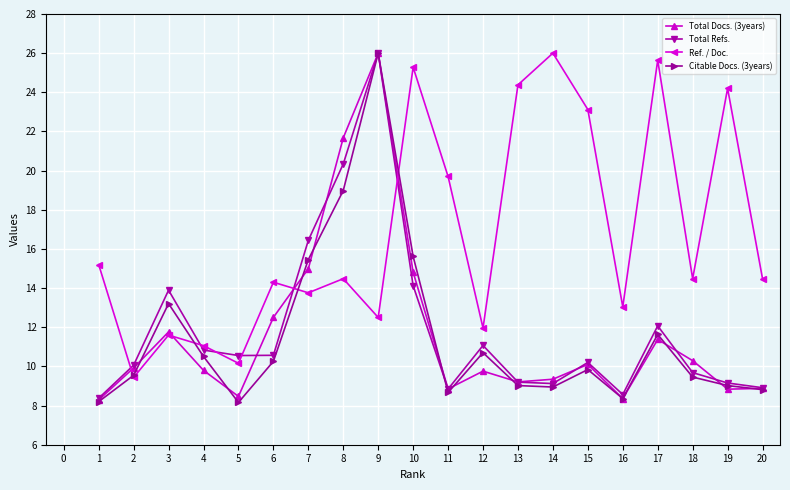

What value does the Ref. / Doc. series have at 12?

12.0